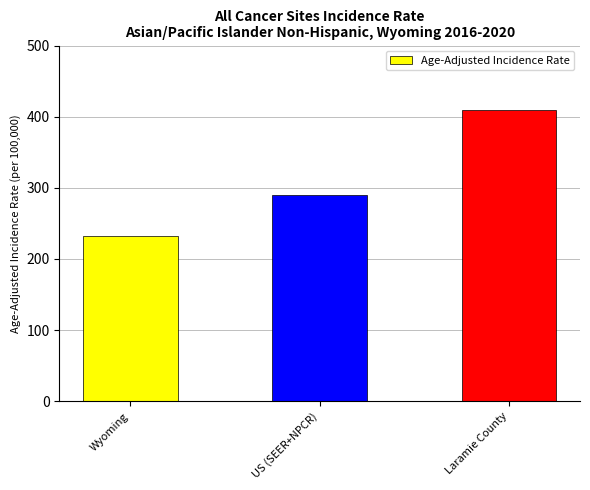

Which has a higher value, Wyoming or Laramie County?

Laramie County